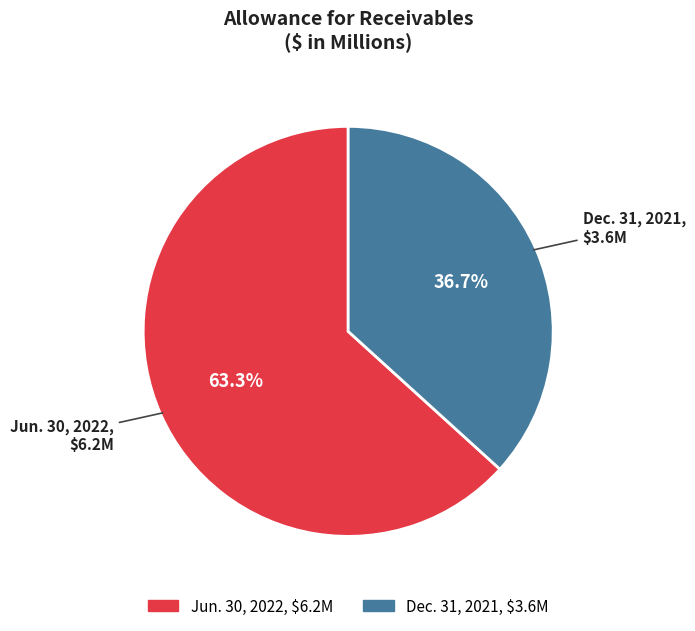

Which category has the biggest portion of the pie?

Jun. 30, 2022